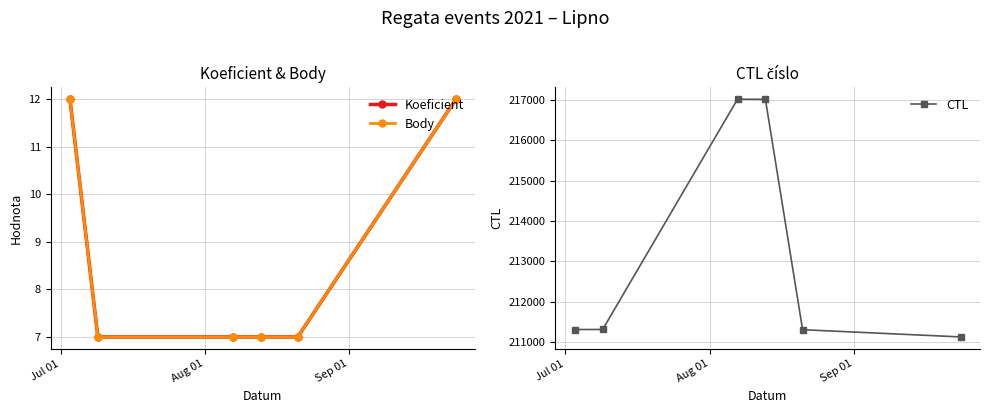

What is the lowest value of the CTL series?

211130